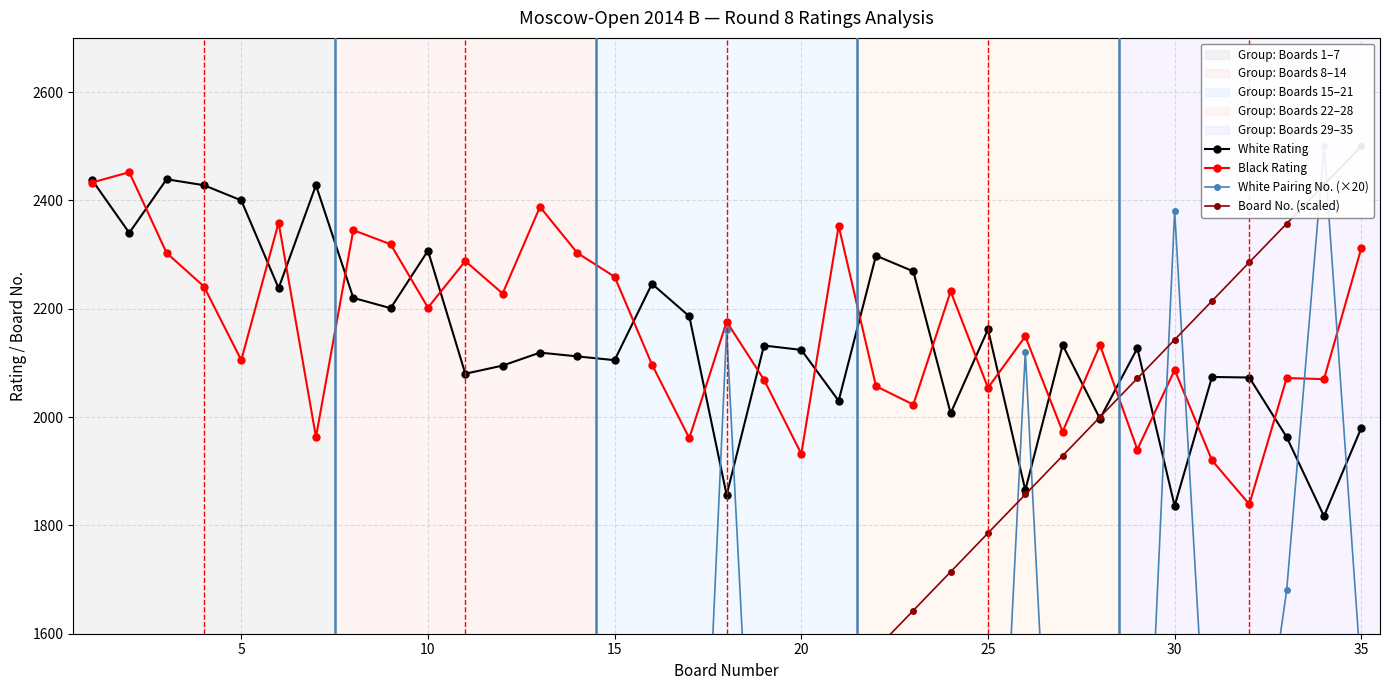

How many intersections are there between Board No. (scaled) and White Pairing No. (×20)?

15